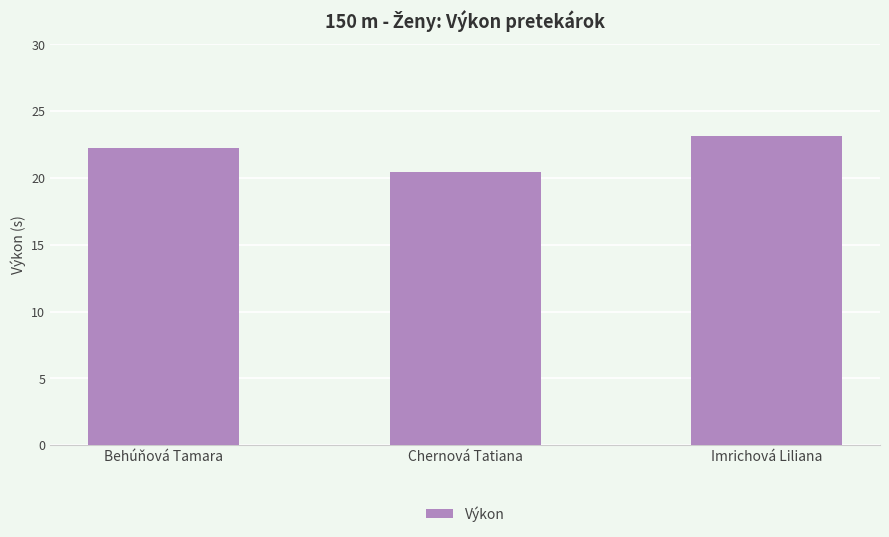

List the labels in order of value, largest first.

Imrichová Liliana, Behúňová Tamara, Chernová Tatiana